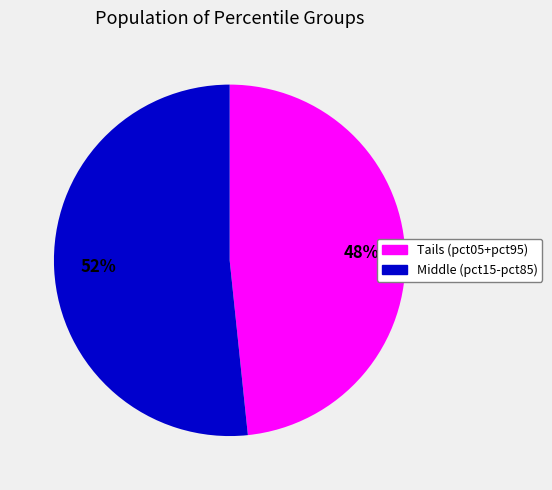

To the nearest percent, what portion does Tails (pct05+pct95) represent?

48%